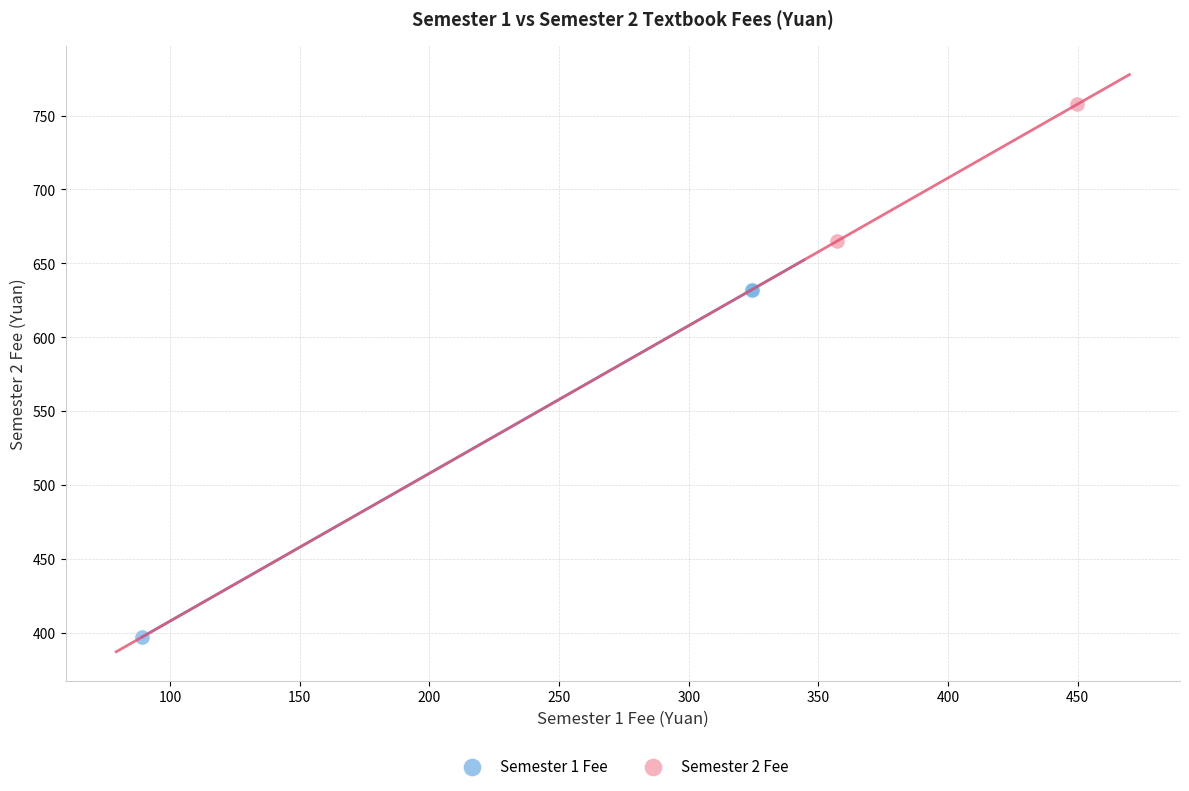

What are all the series names shown in the legend?

Semester 1 Fee, Semester 2 Fee